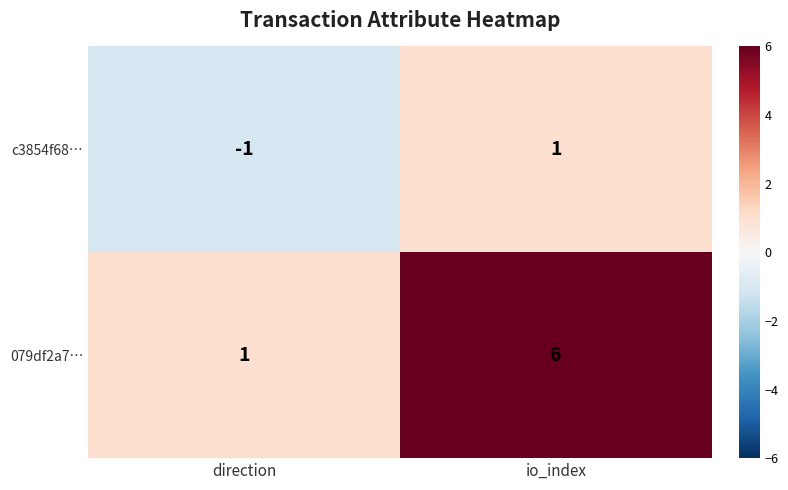

How many data points does each series have?

2